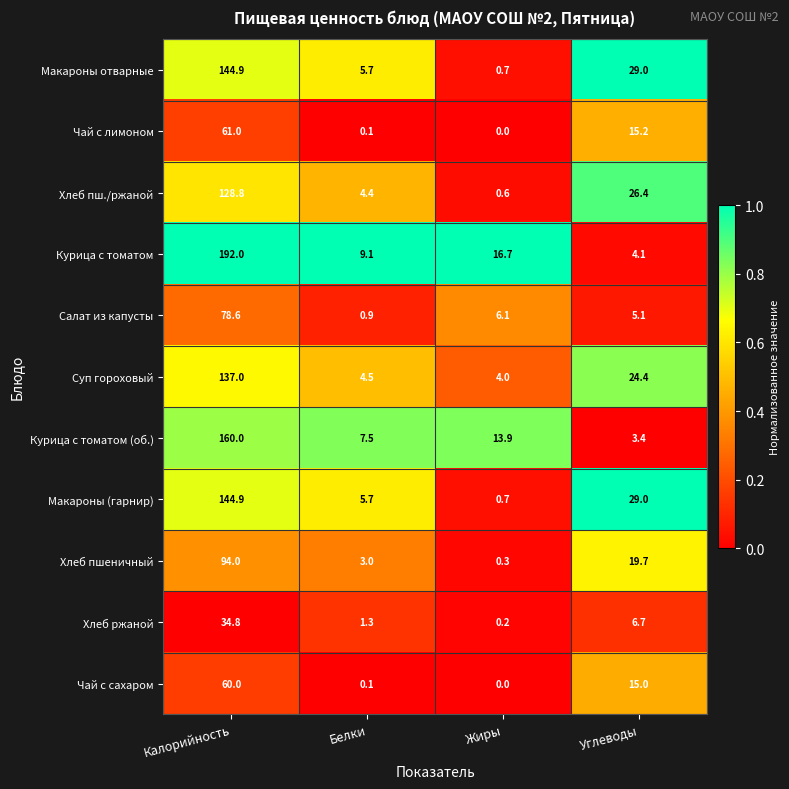

What value does the Чай с сахаром series have at Калорийность?

60.0